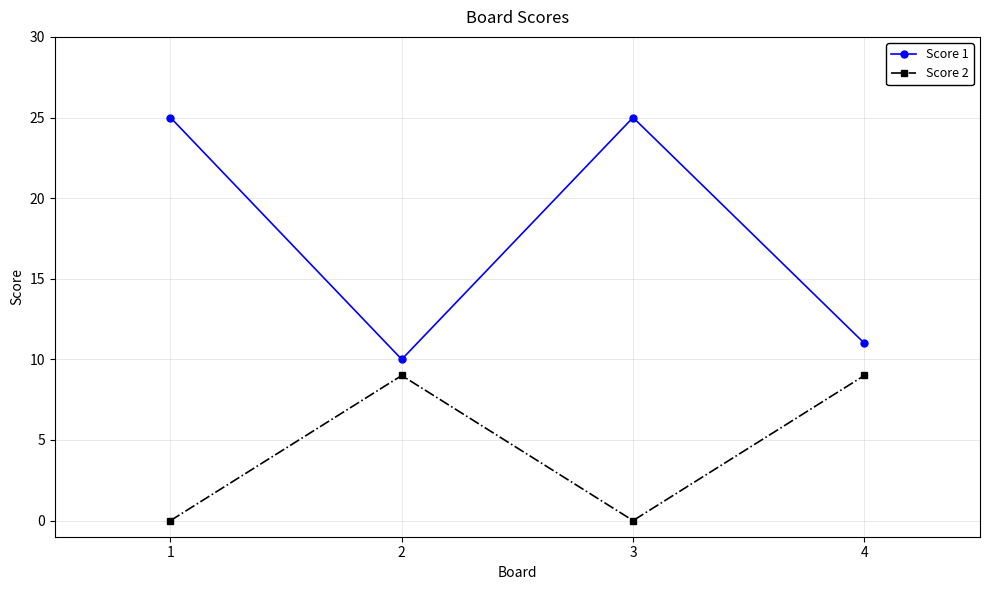

Reading right to left, extract all data points from this chart.

Score 1: 11	25	10	25
Score 2: 9	0	9	0